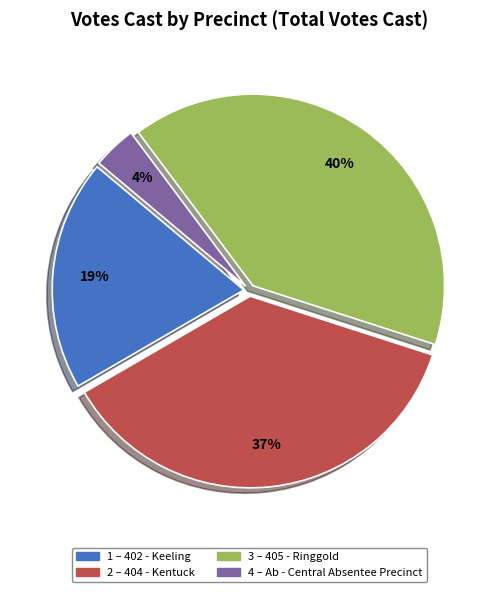

Is there a majority slice in this chart?

No